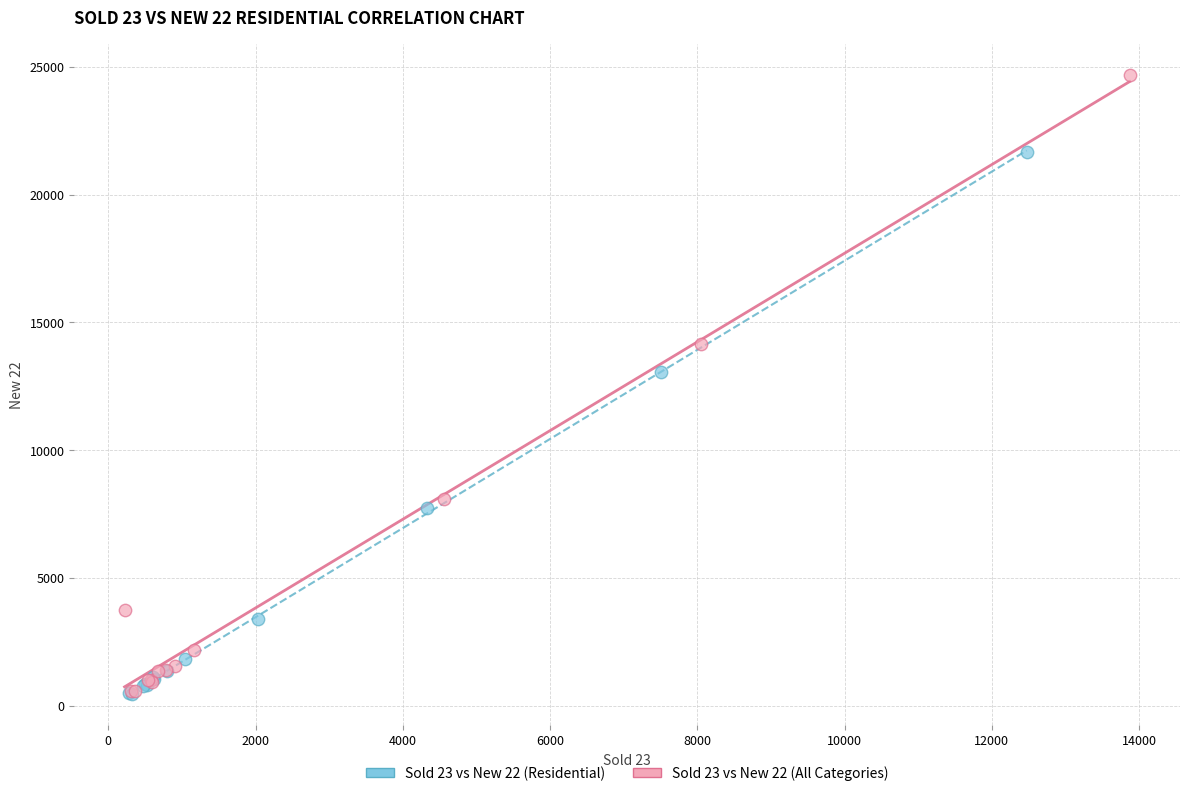

Which series contains the highest Y value?

Sold 23 vs New 22 (All Categories)